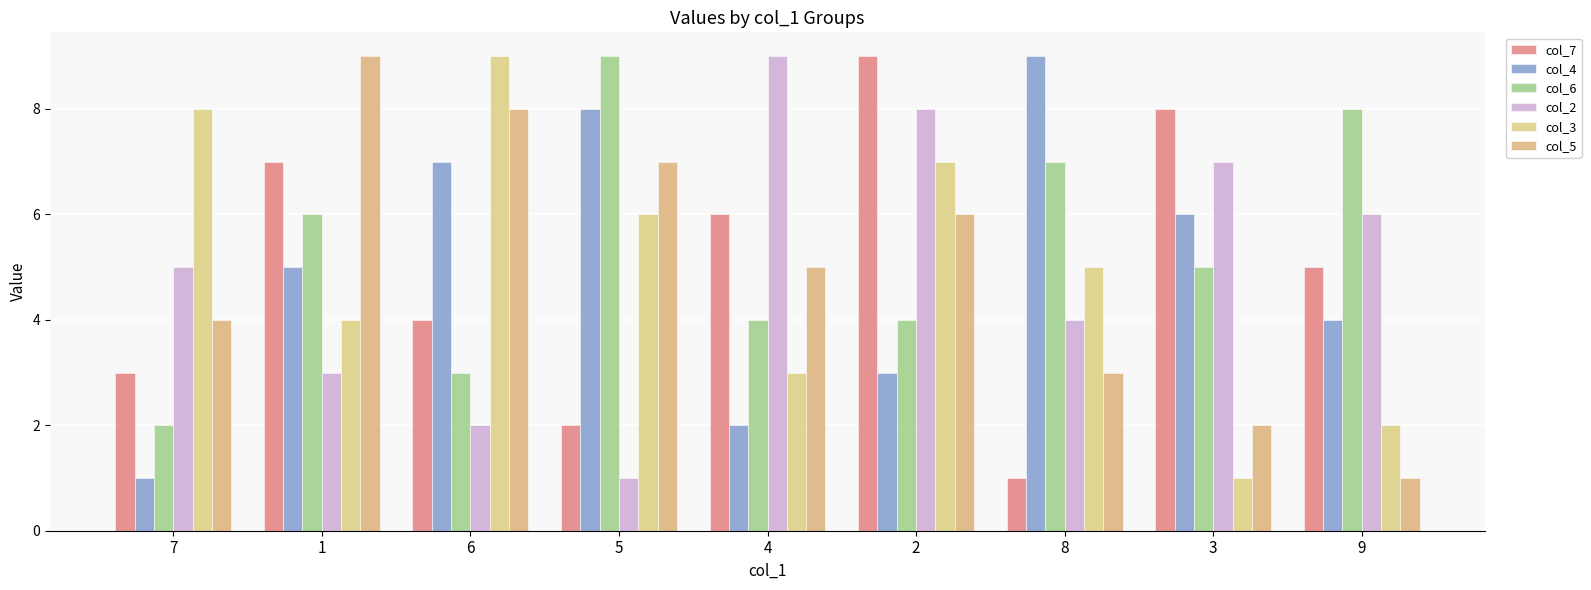

What is the sum of all col_2 values?

45